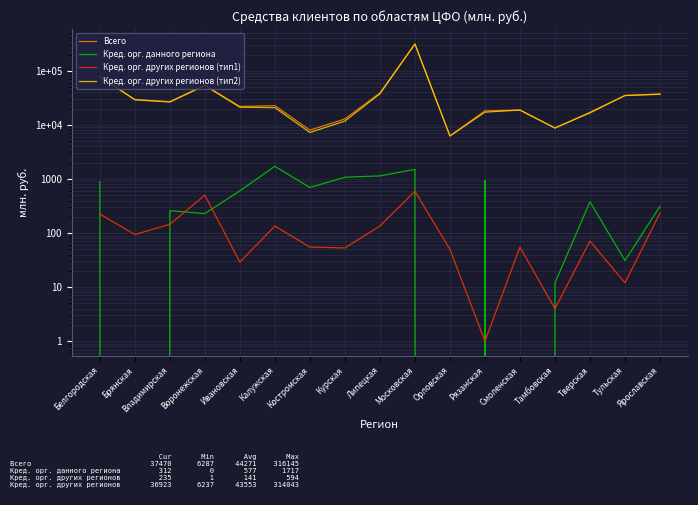

Which series has the largest range (max minus min)?

Всего